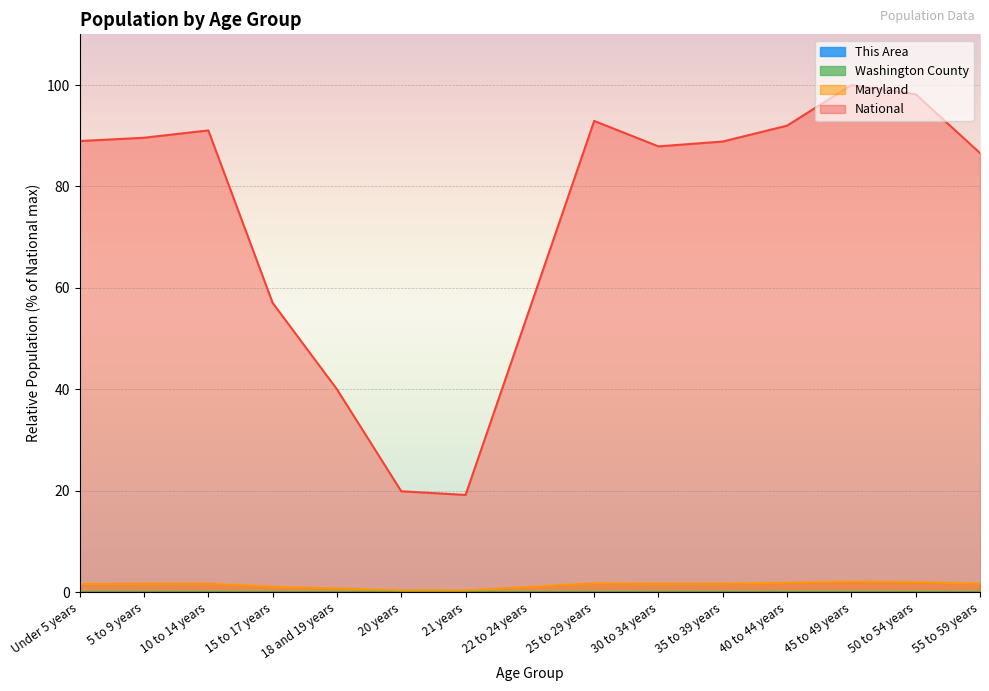

True or false: Washington County and Maryland cross at least once.

False